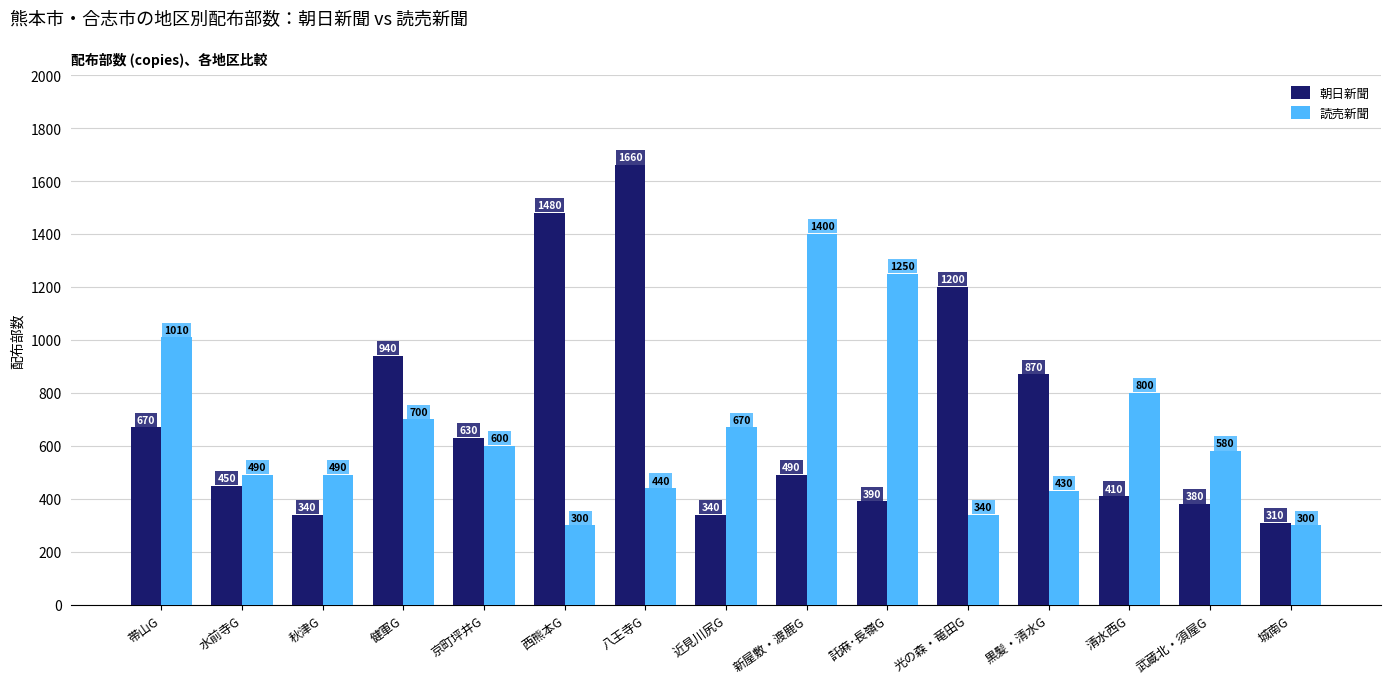

What are all the series names shown in the legend?

朝日新聞, 読売新聞